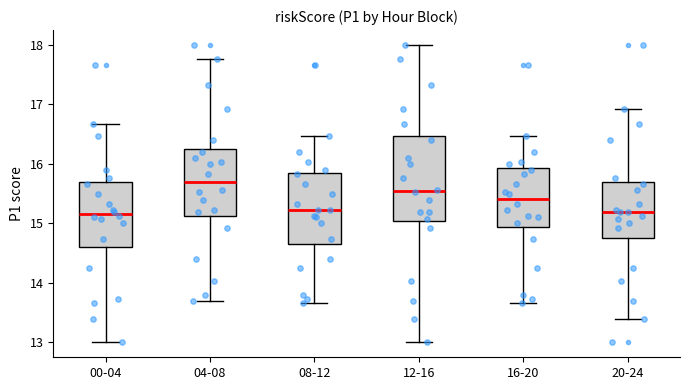

Which box is the tallest, from its lower edge to its upper edge?

12-16